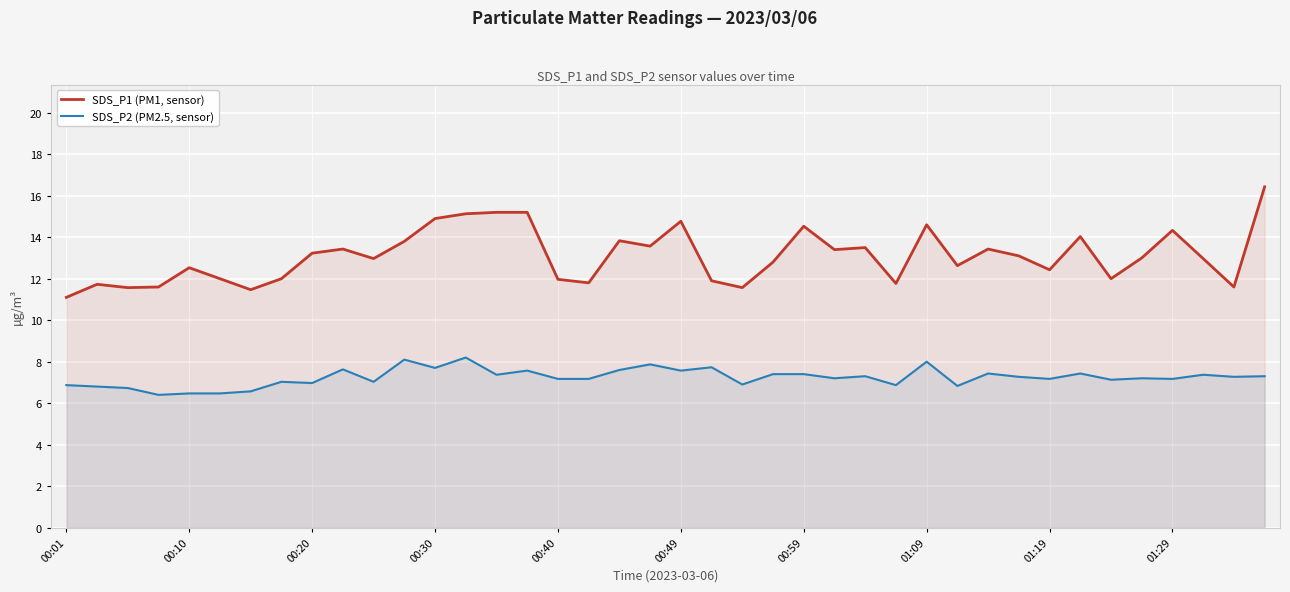

What is the difference between the maximum and minimum values in the SDS_P2 (PM2.5, sensor) series?

1.8